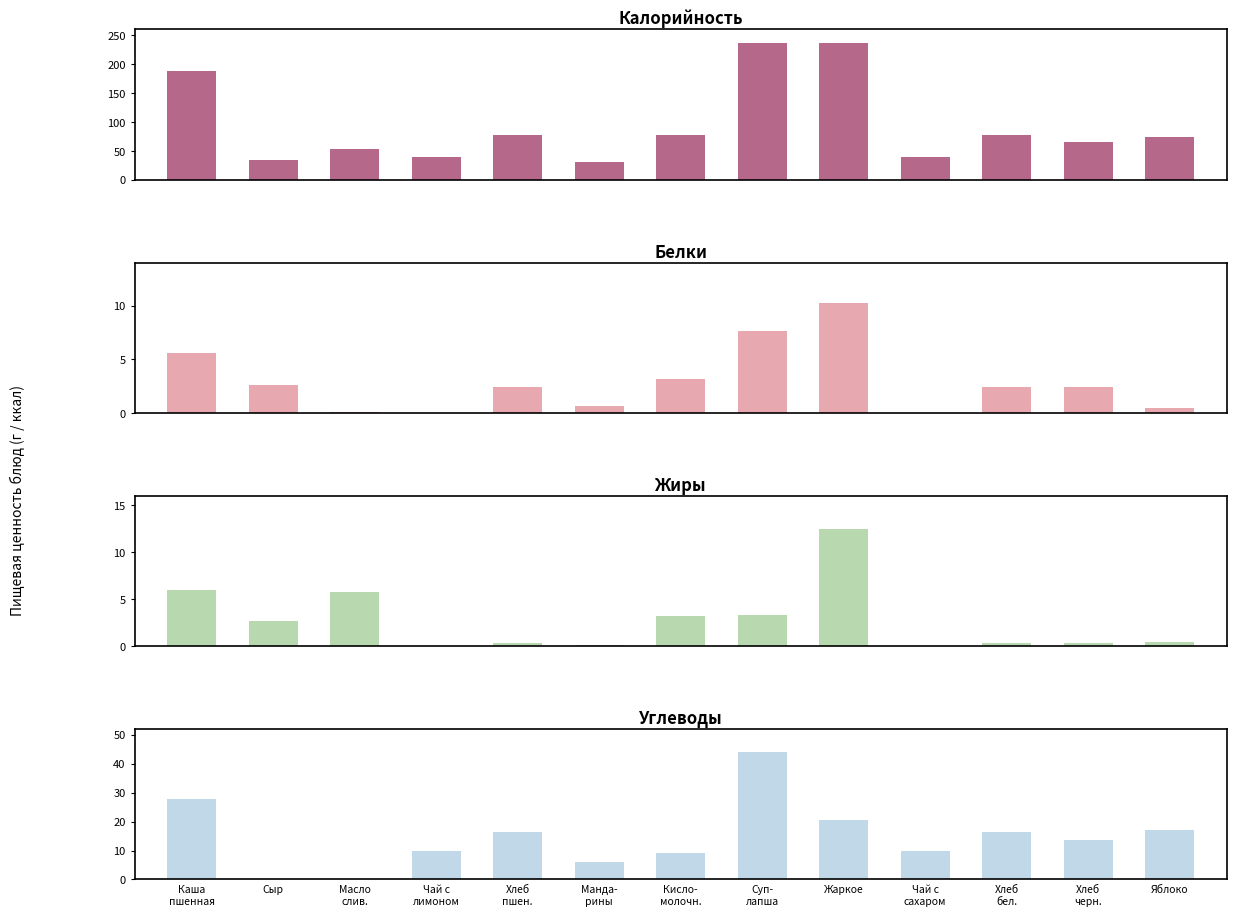

What is the value of the Белки bar at the 6th from the left?

0.6